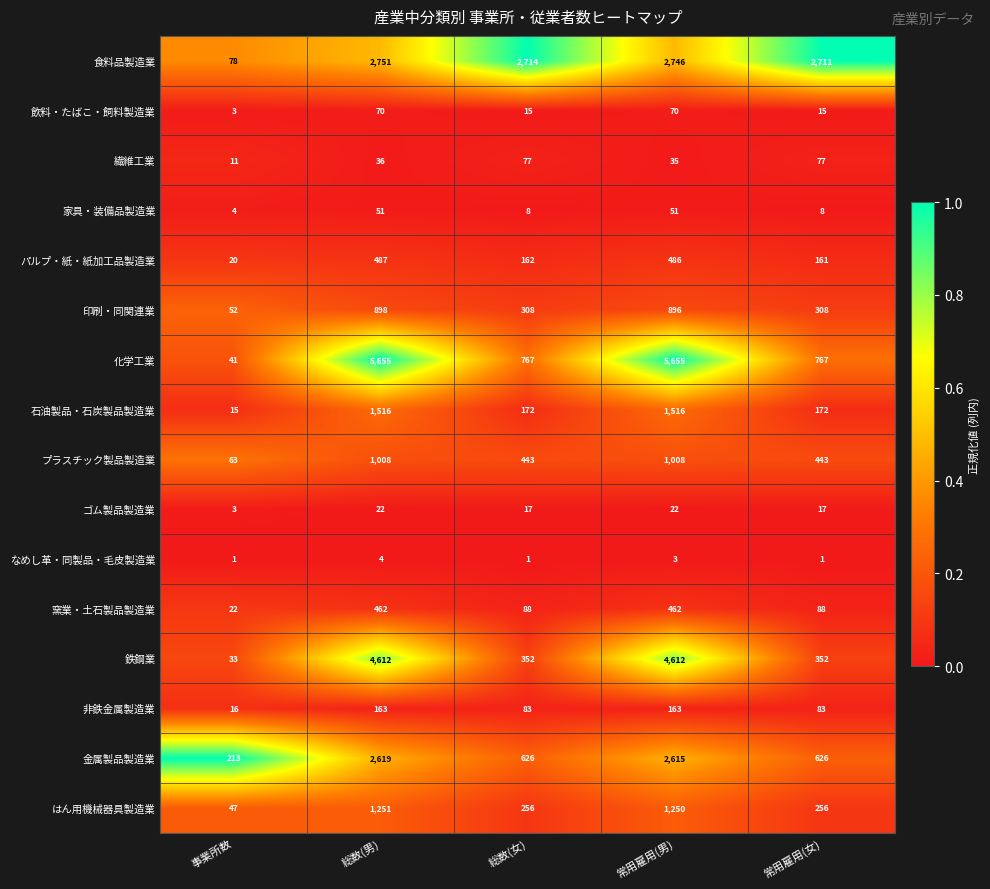

Between 事業所数 and 常用雇用(男), which series saw the biggest shift?

化学工業